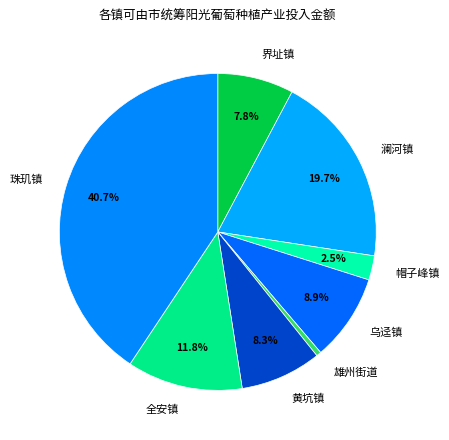

Count the number of slices in the pie.

8